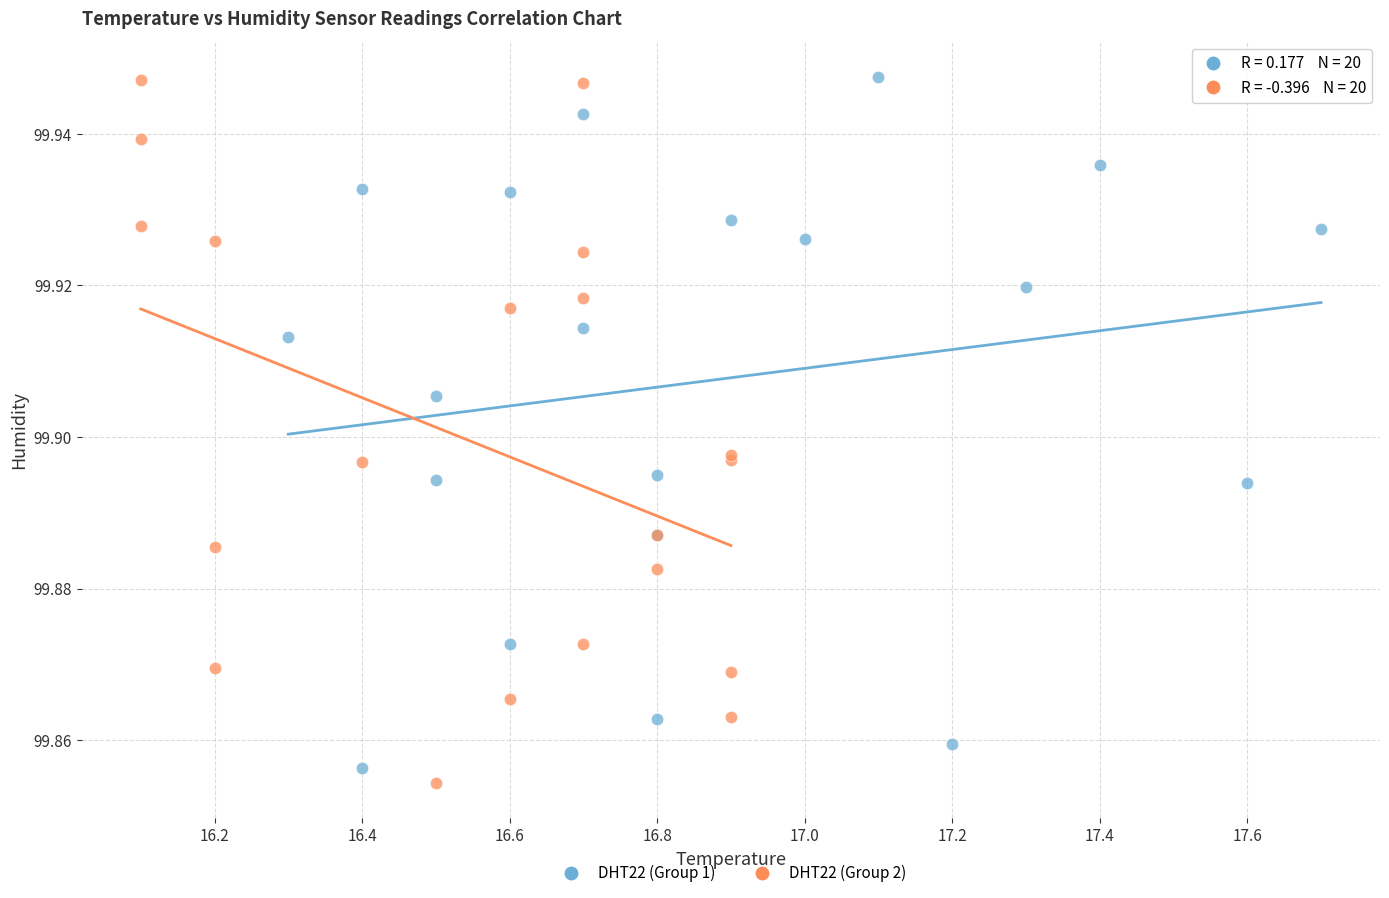

Which series contains the lowest Y value?

DHT22 (Group 2)